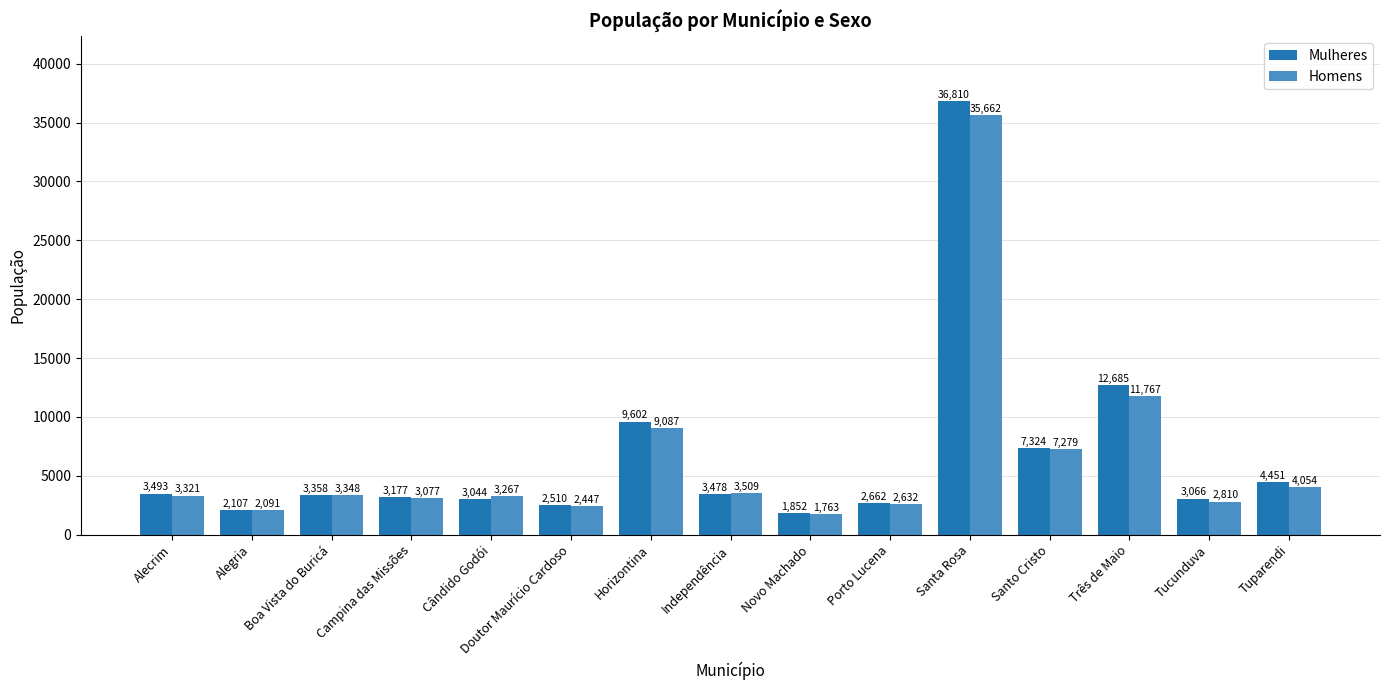

What is the difference between the second highest and minimum values in the Homens series?

10004